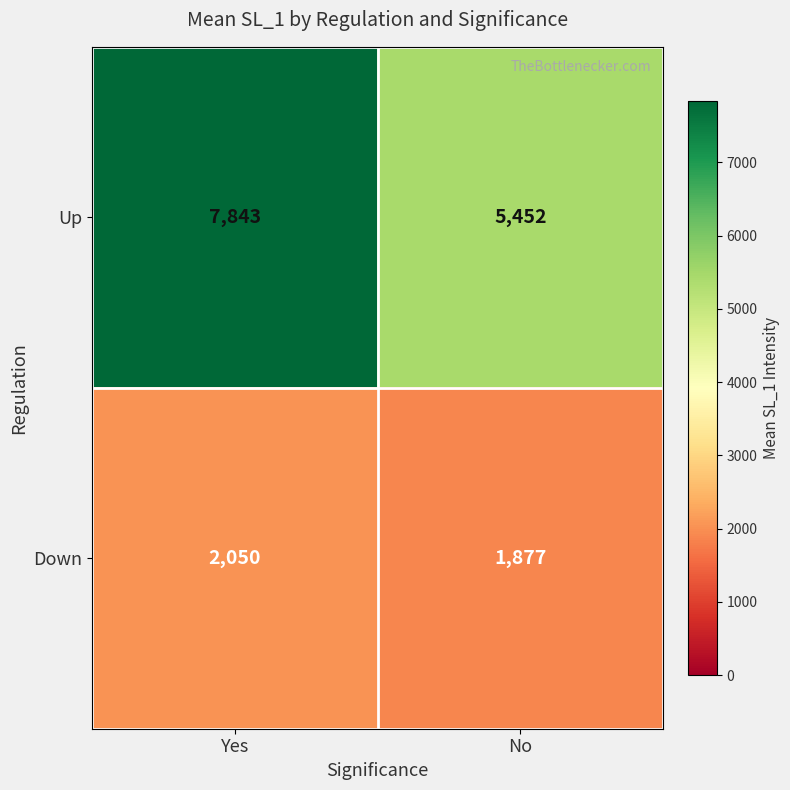

Is it true that Up equals 2987 at No?

False